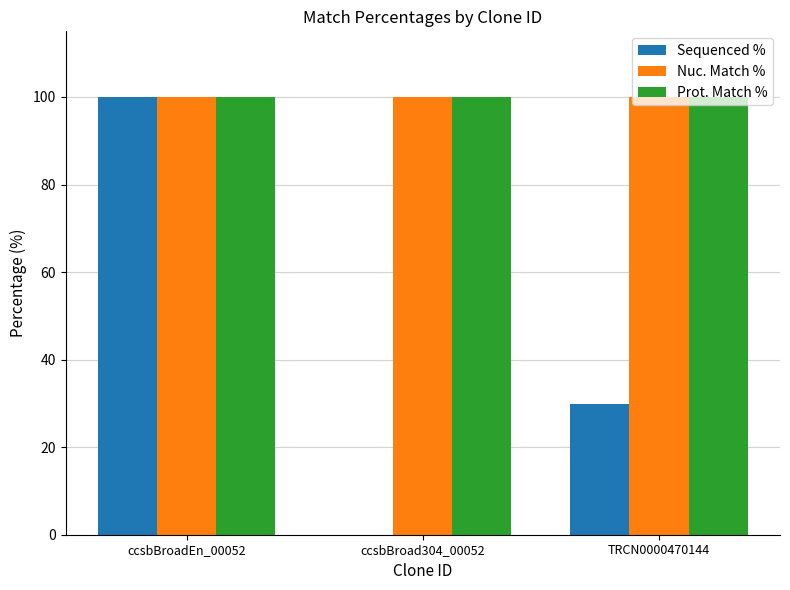

Is the value of Nuc. Match % at TRCN0000470144 greater than the value of Sequenced % at ccsbBroad304_00052?

Yes